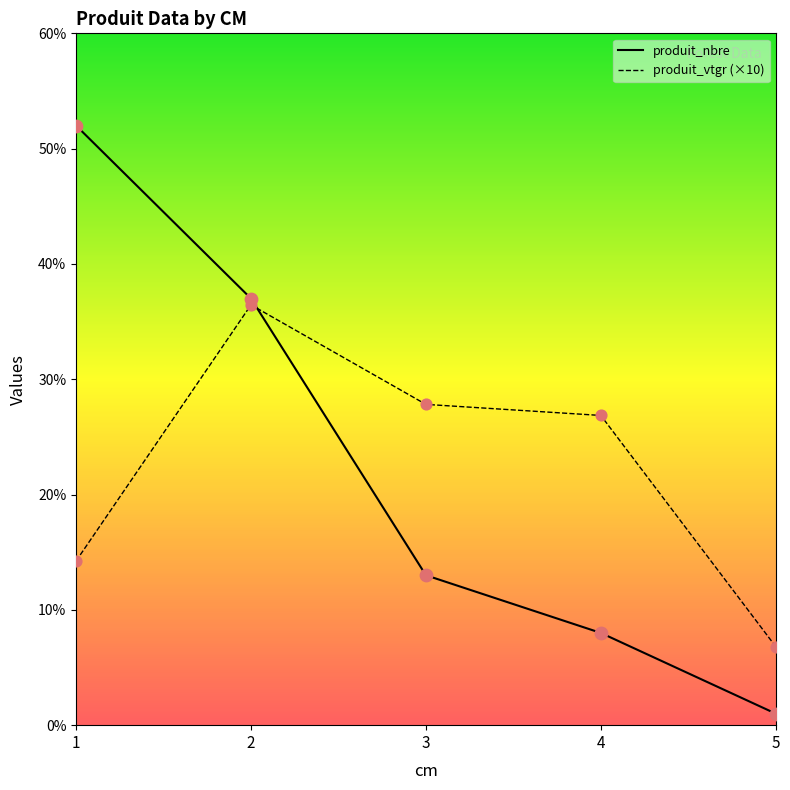

Is the value of produit_vtgr at 4 greater than the value of produit_nbre at 2?

No